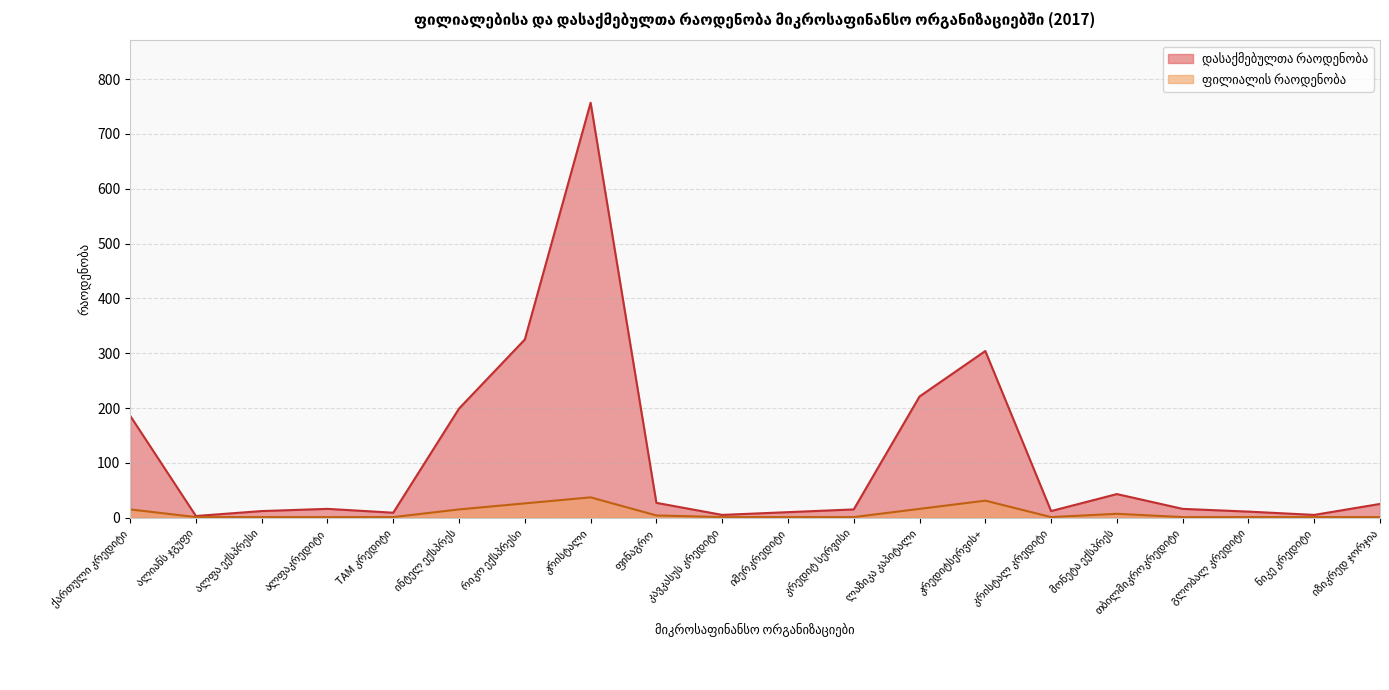

True or false: დასაქმებულთა რაოდენობა and ფილიალის რაოდენობა intersect in this chart.

False